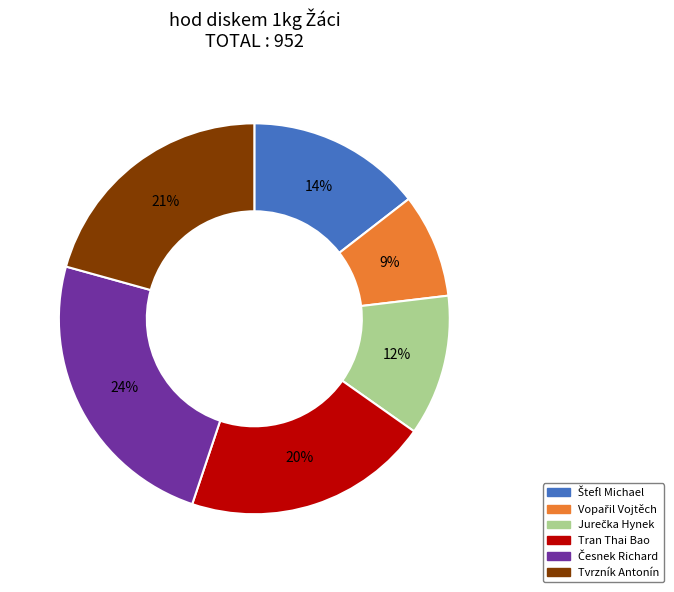

What percentage is the Tvrzník Antonín slice, to the nearest percent?

21%